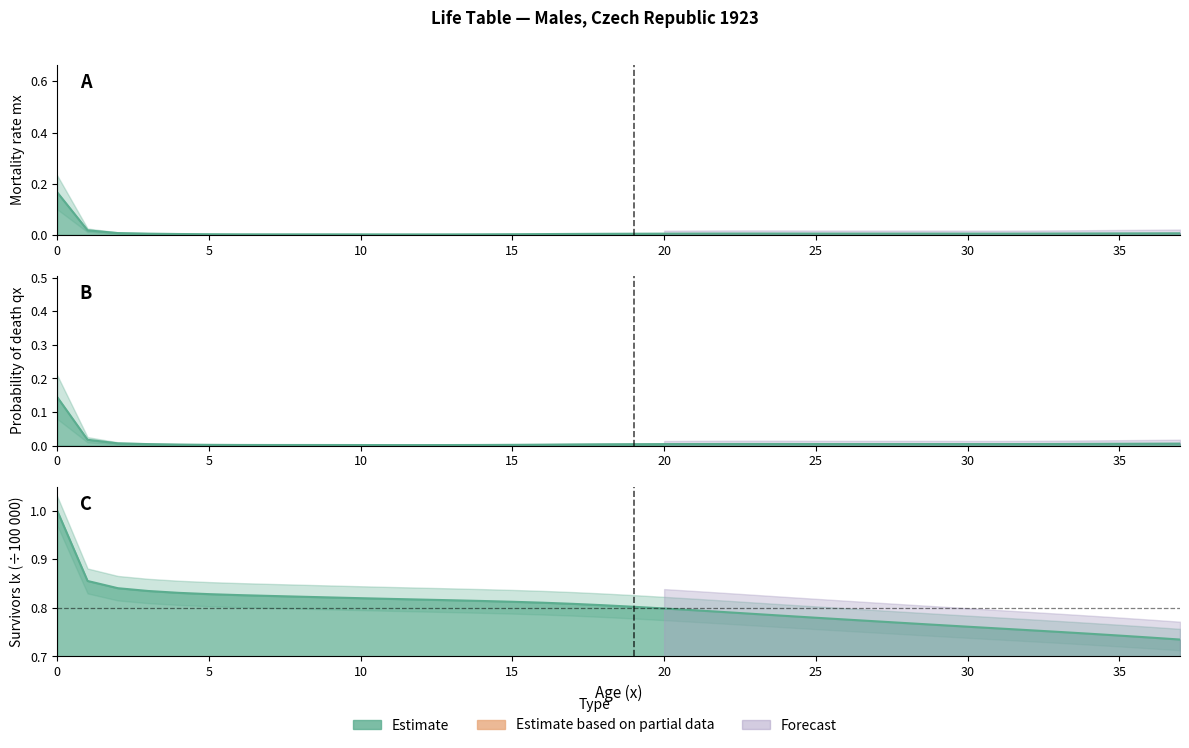

Between 30 and 4, which is larger?

30